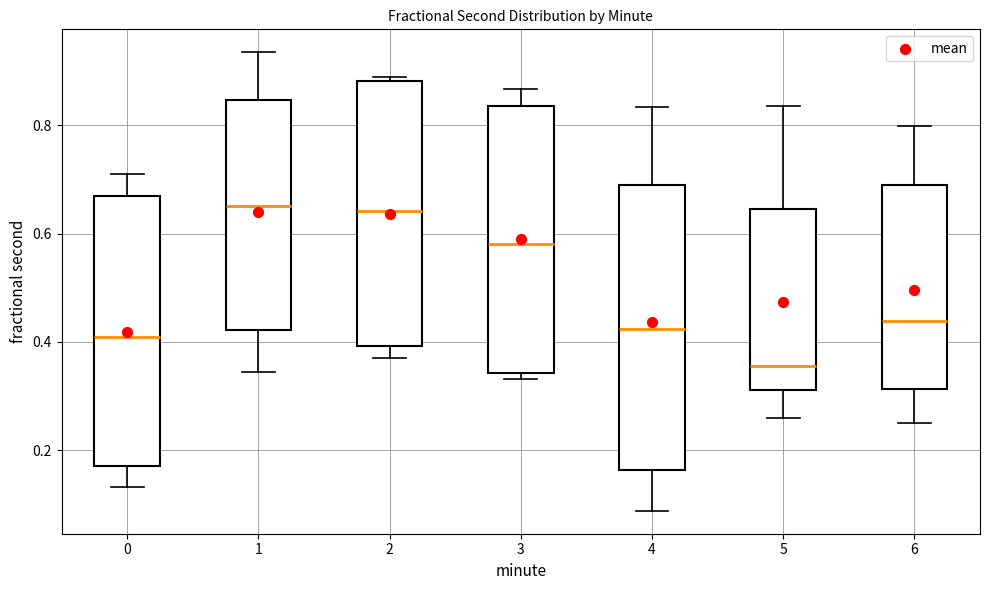

Reading left to right, read every box against the y-axis: the position of its median line, the range the box covers, and the ends of its whiskers. The values are not printed on the chart, so give them approximately, as read against the axis.

0: median 0.40, box 0.18 to 0.66, whiskers 0.14 to 0.70
1: median 0.66, box 0.42 to 0.84, whiskers 0.34 to 0.94
2: median 0.64, box 0.40 to 0.88, whiskers 0.36 to 0.88 (just above the box's upper edge)
3: median 0.58, box 0.34 to 0.84, whiskers 0.34 (just below the box's lower edge) to 0.86
4: median 0.42, box 0.16 to 0.68, whiskers 0.08 to 0.84
5: median 0.36, box 0.32 to 0.64, whiskers 0.26 to 0.84
6: median 0.44, box 0.32 to 0.70, whiskers 0.26 to 0.80